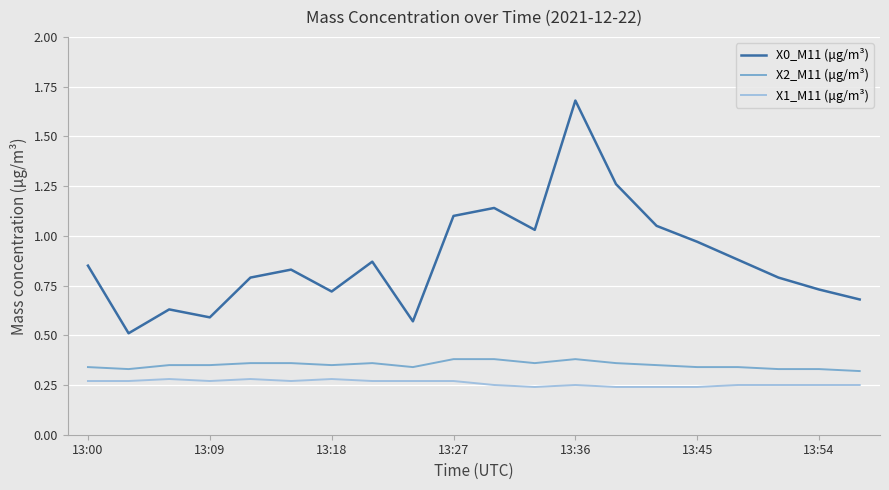

True or false: X0_M11 (μg/m³) and X1_M11 (μg/m³) intersect in this chart.

False